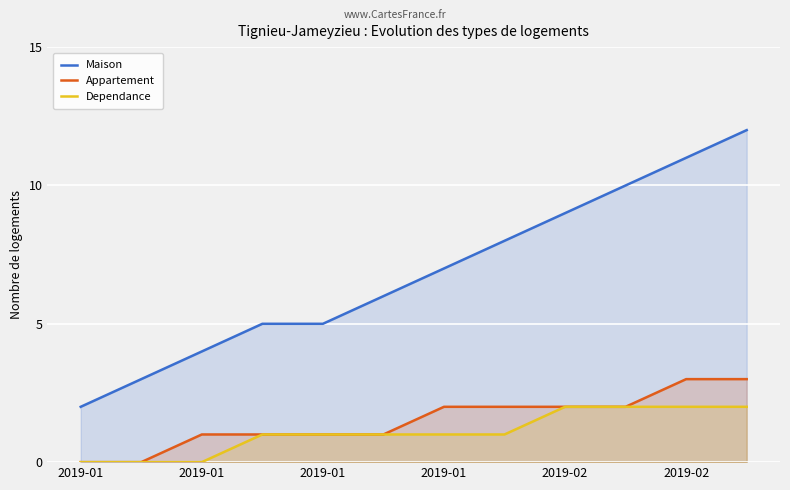

What is the highest value of the Appartement series?

3